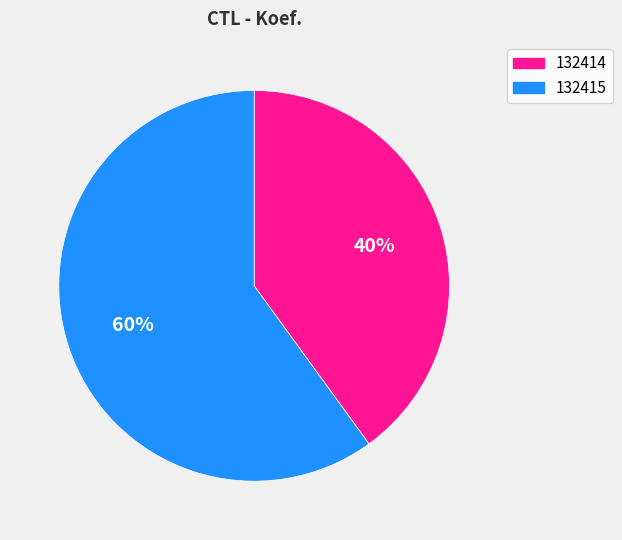

To the nearest percent, what is the difference between the 132414 and 132415 slice percentages?

20%